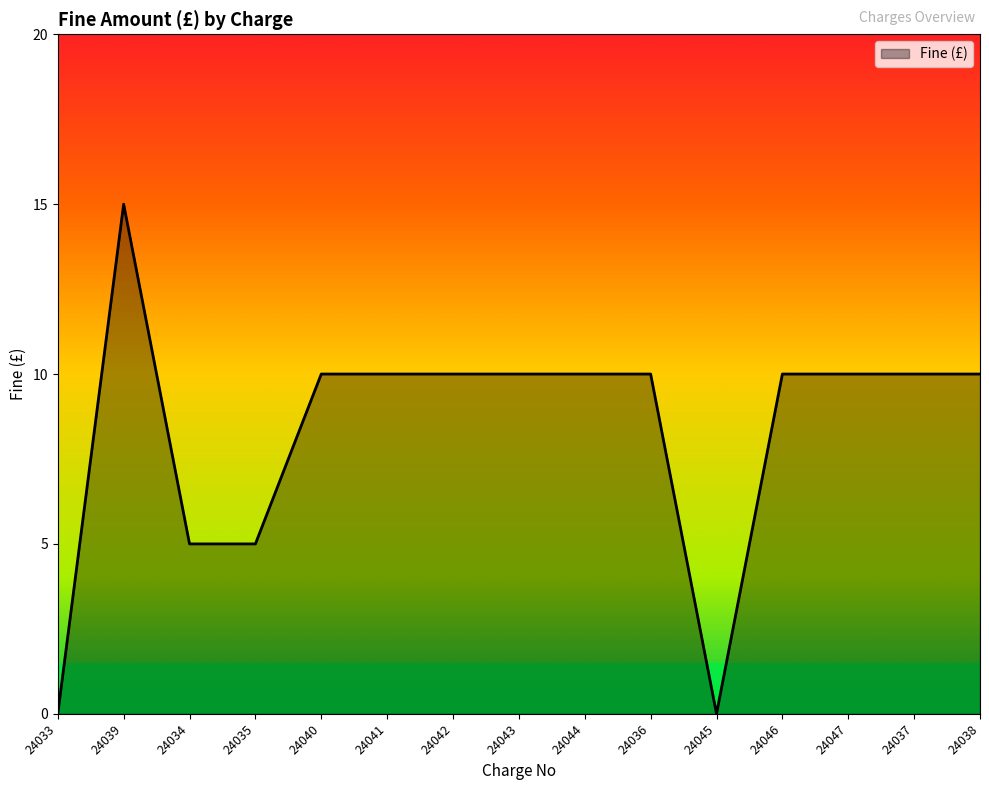

What is the difference between the maximum and minimum values?

15